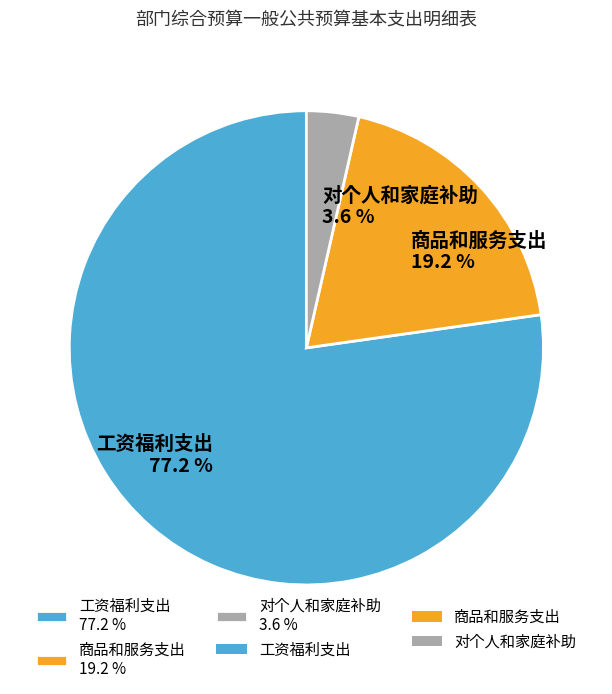

What percentage is the 商品和服务支出 slice, to the nearest percent?

19%